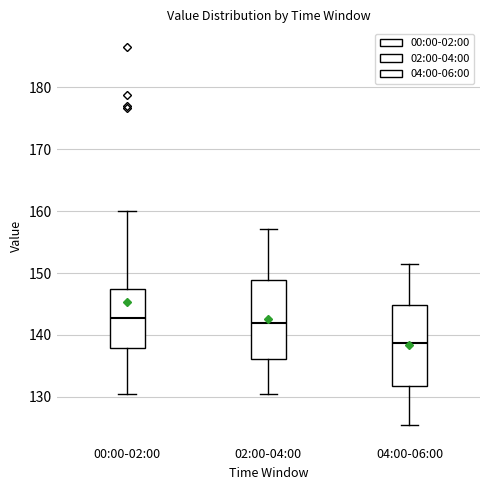

Where does the upper whisker of the box for 04:00-06:00 end on the y-axis? The values are not printed on the chart, so give them approximately, as read against the axis.

151